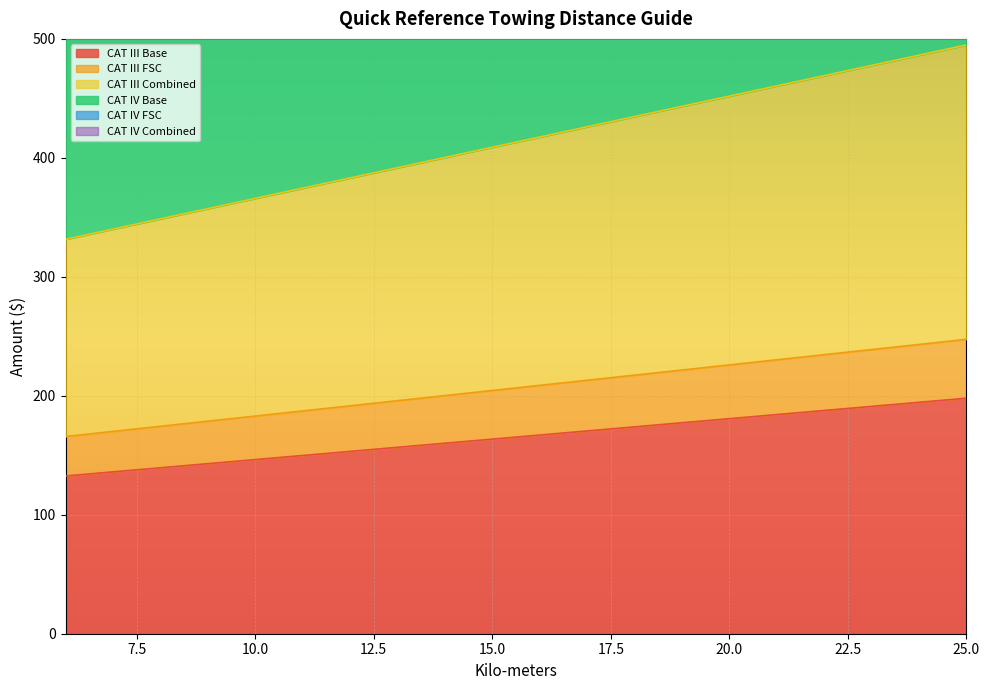

Does the chart display data point markers on the line(s)?

No